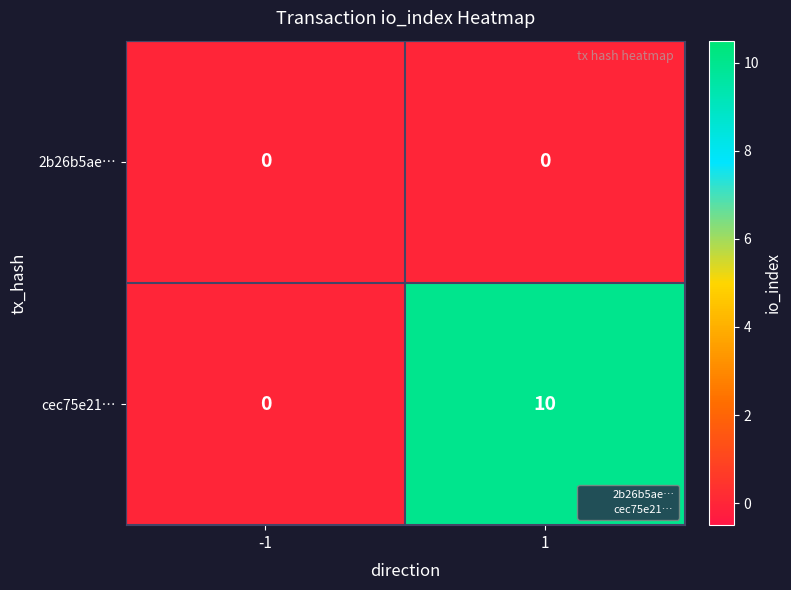

What is the maximum value shown in the chart?

10